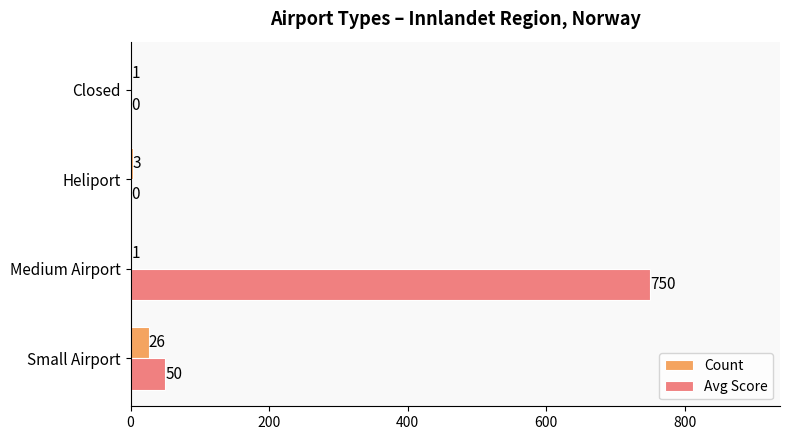

Which series changed the most between Medium Airport and Heliport?

Avg Score